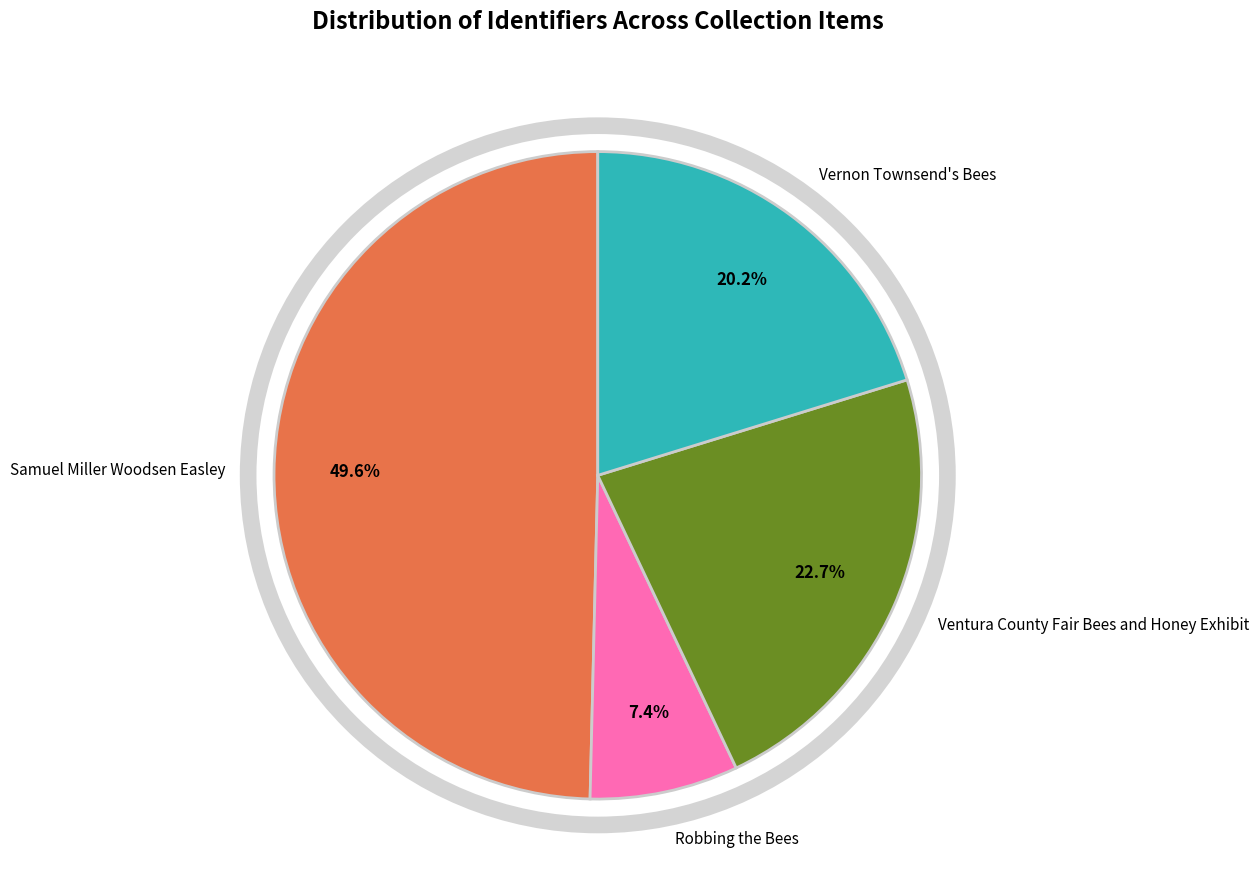

Between Samuel Miller Woodsen Easley and Vernon Townsend's Bees, which is larger?

Samuel Miller Woodsen Easley